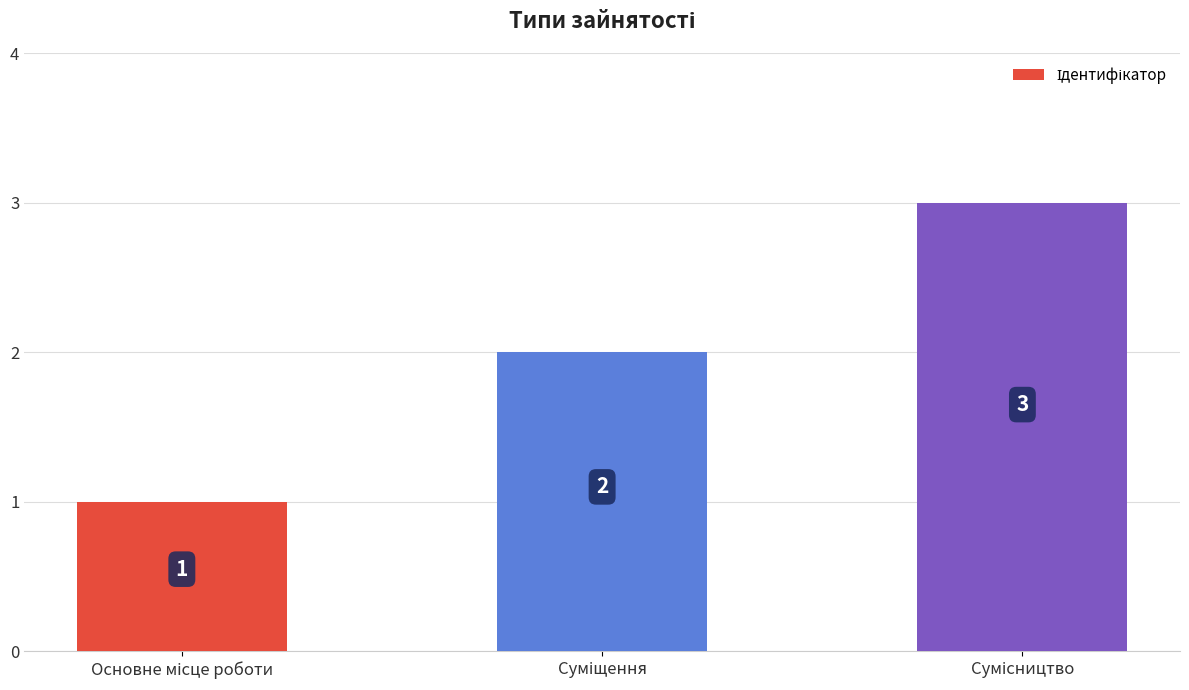

What is the greatest value displayed?

3